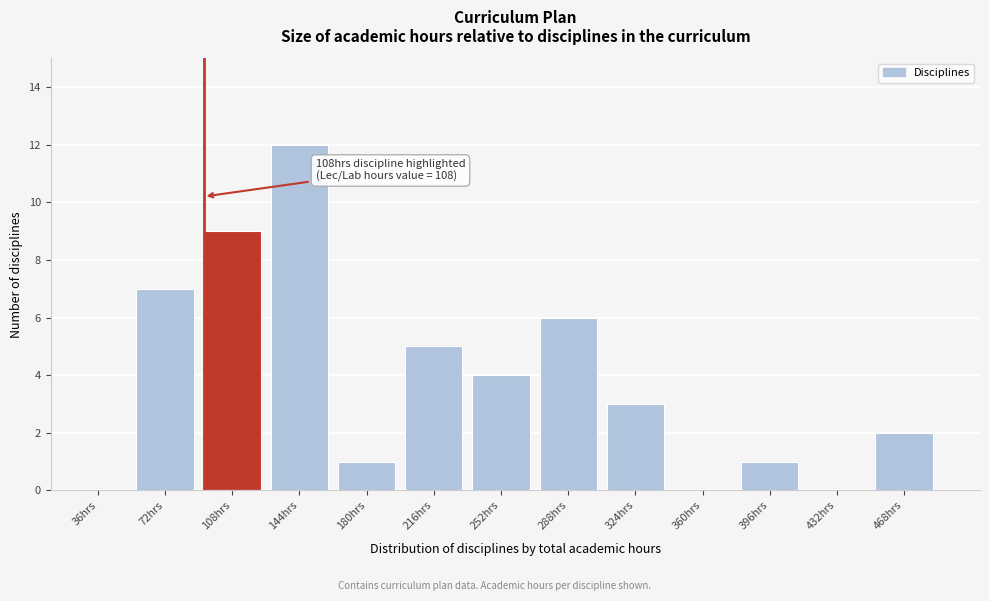

Reading left to right, what are all the values shown in this chart?

36hrs=0	72hrs=7	108hrs=9	144hrs=12	180hrs=1	216hrs=5	252hrs=4	288hrs=6	324hrs=3	360hrs=0	396hrs=1	432hrs=0	468hrs=2